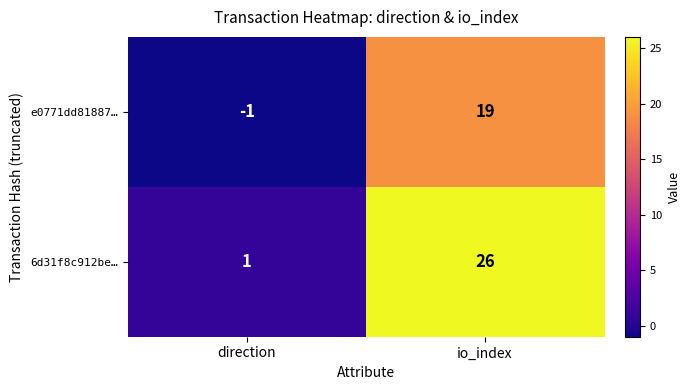

Which series has the largest total across all categories?

6d31f8c912be…